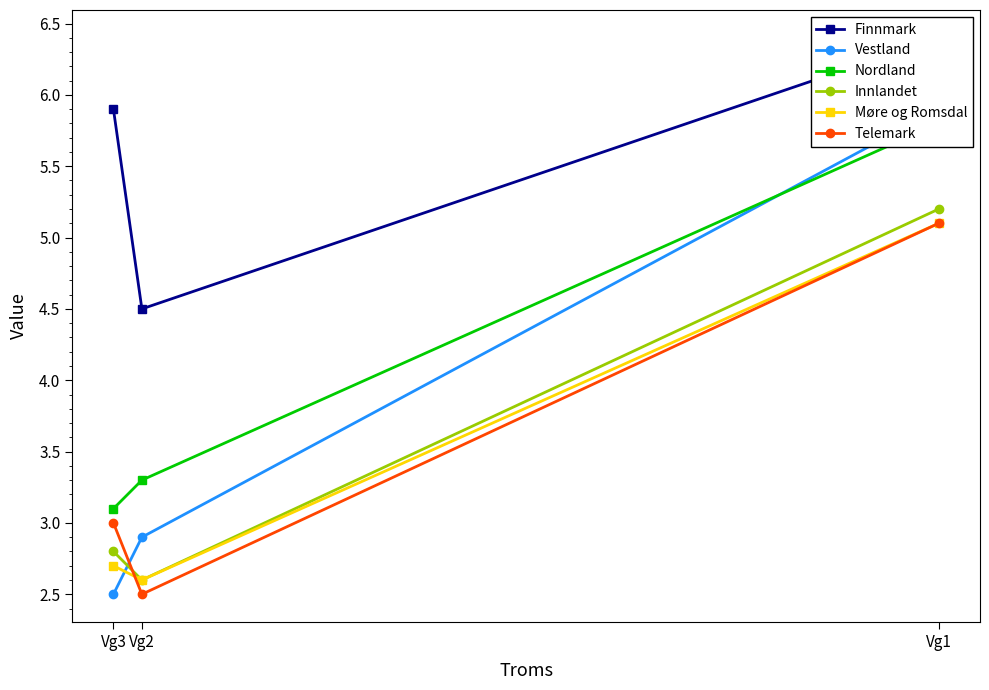

What is the value of the Innlandet point at the 1st from the left?

2.8